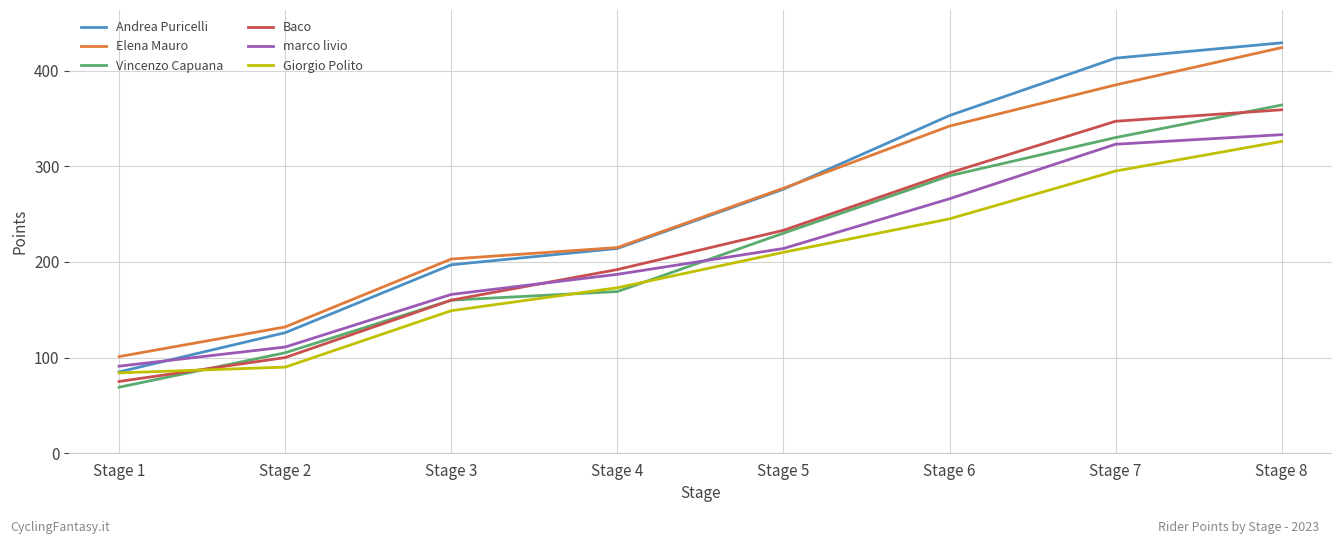

Is the value of Andrea Puricelli at Stage 1 greater than the value of Giorgio Polito at Stage 7?

No